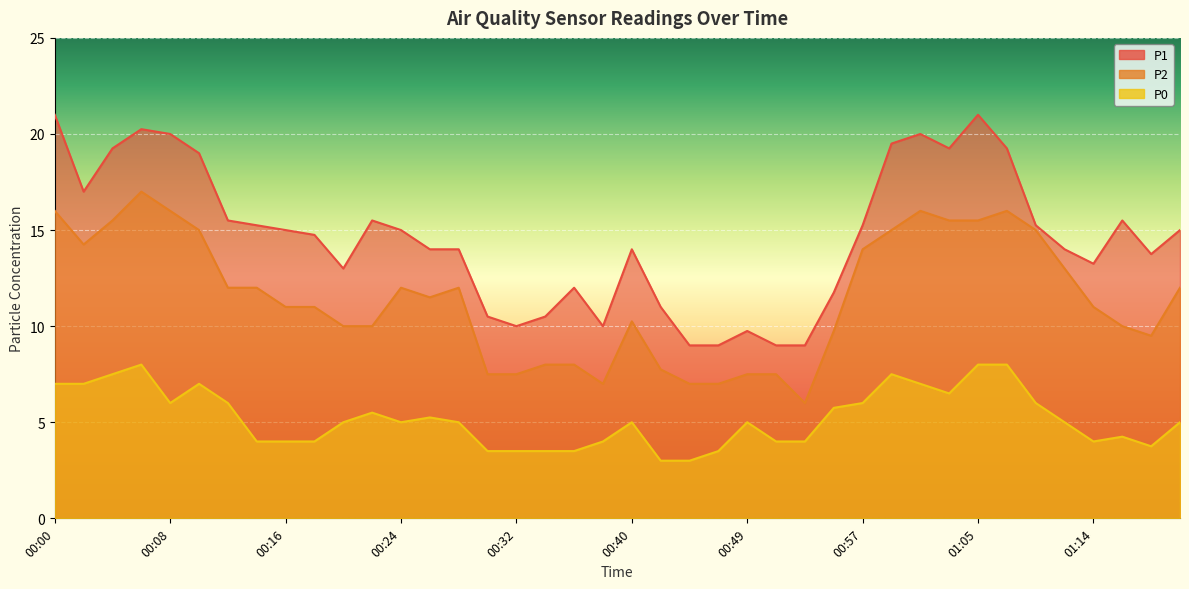

At which label does P1 reach its peak?

00:00